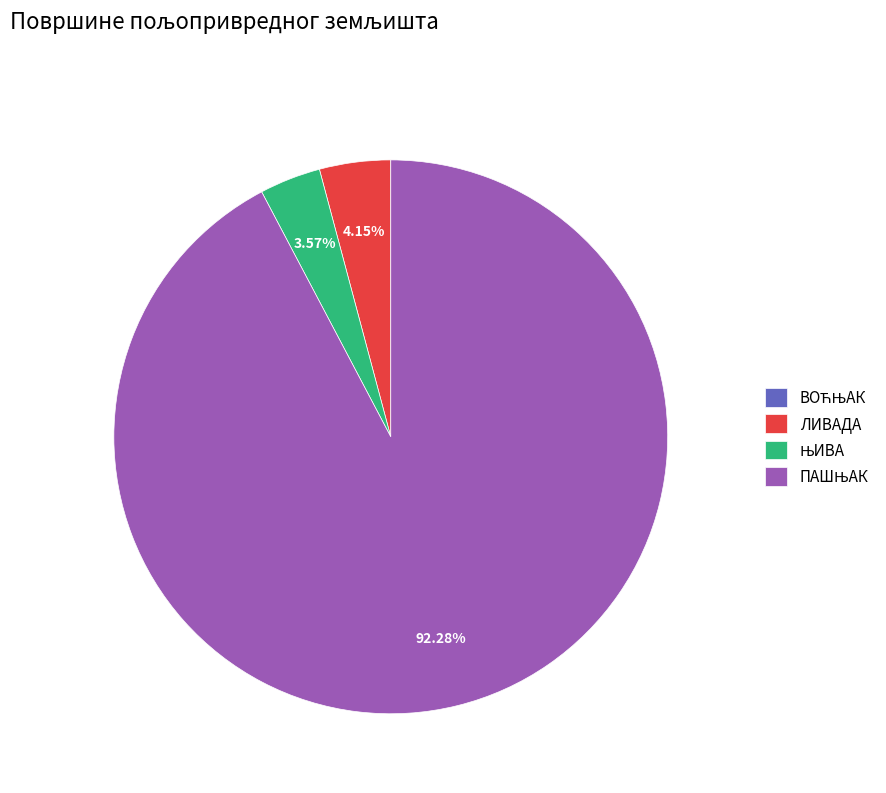

Is there a majority slice in this chart?

Yes